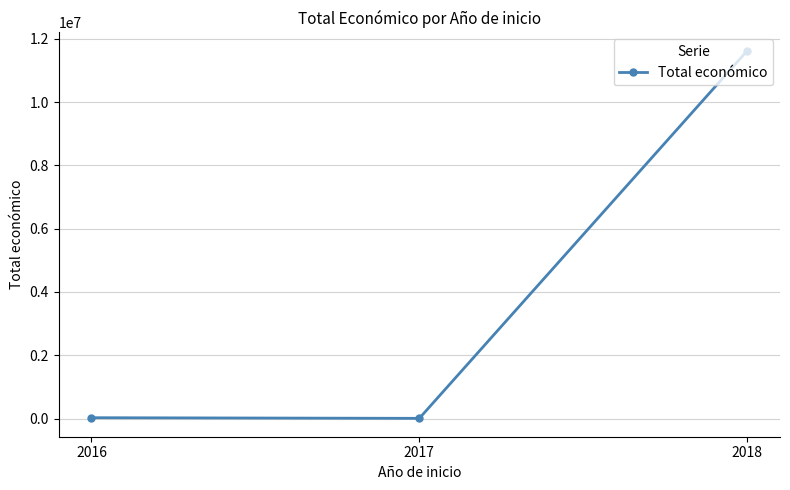

What is the minimum value shown in the chart?

5000